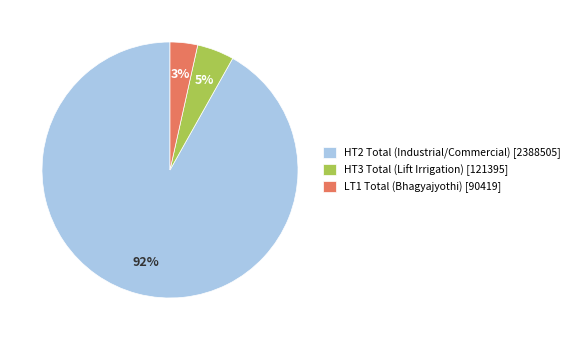

How many segments does this pie chart have?

3